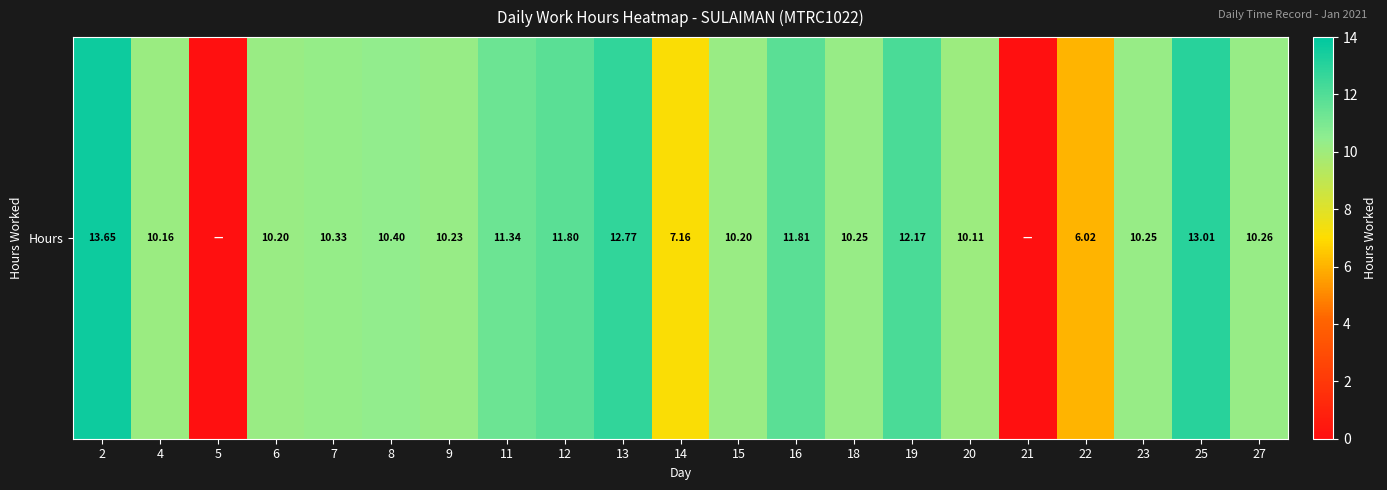

The chart shows a value of 10.3 at 27. True or false?

True